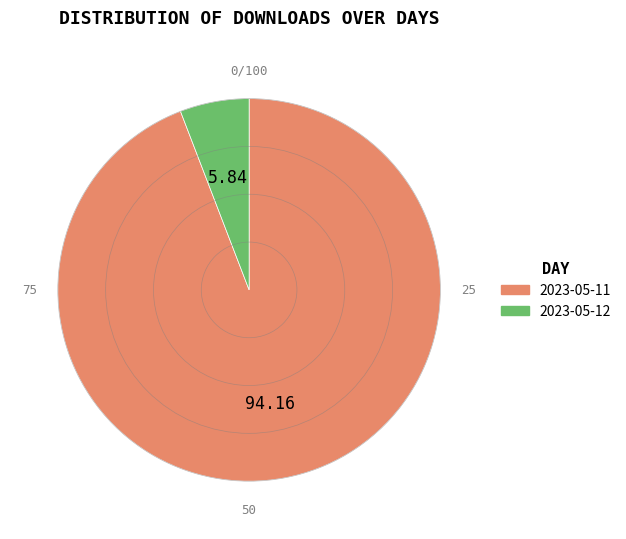

Does any single category account for the majority?

Yes